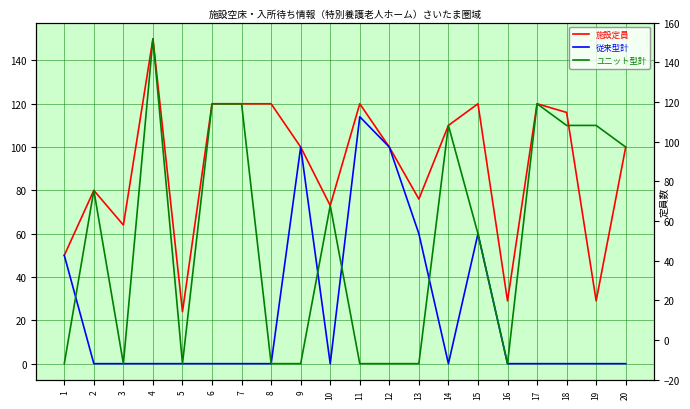

What is the minimum value for 施設定員?

24